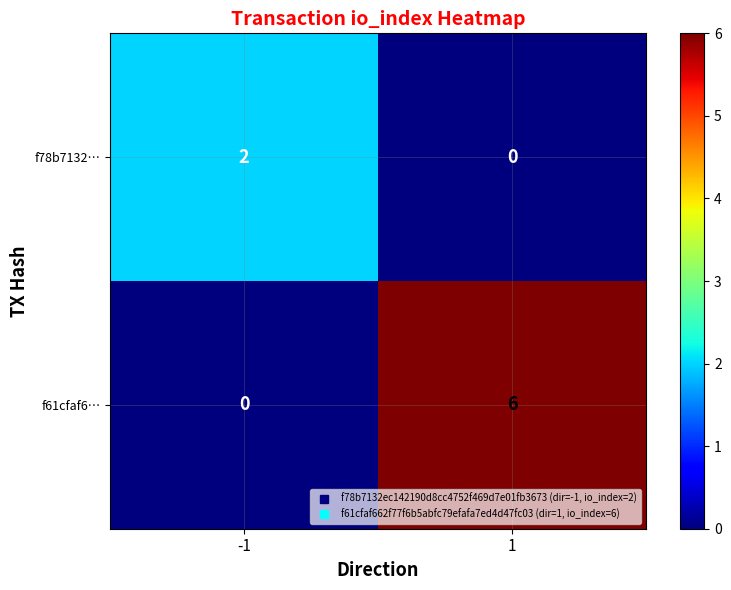

Reading left to right, transcribe all the data shown in this chart.

f78b7132…: -1=2	1=0
f61cfaf6…: -1=0	1=6